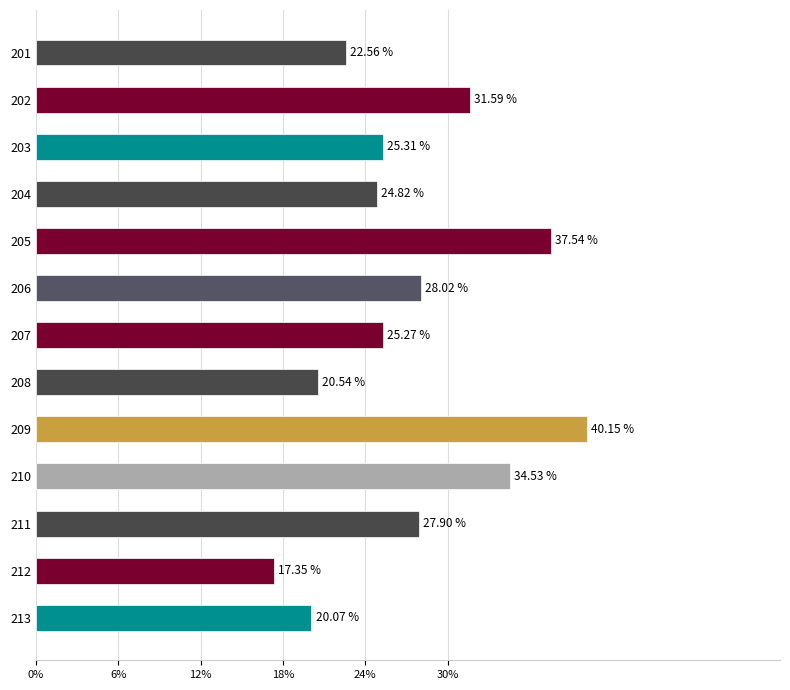

What is the difference between the maximum and minimum values?

22.8